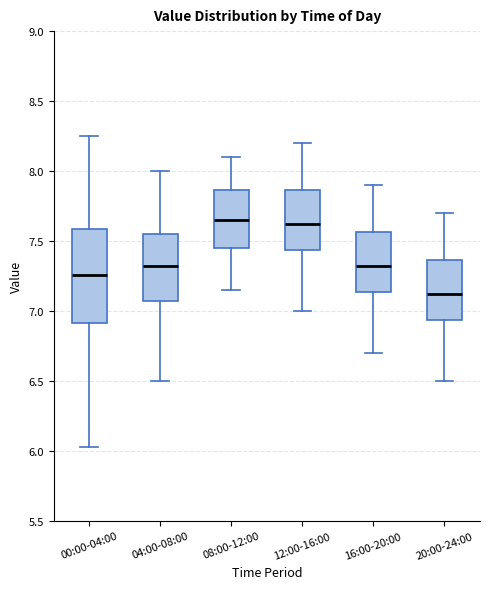

Reading left to right, transcribe this box plot: for each box, give where its median line is, the range the box spans, and where its two whiskers end, as read against the y-axis. The values are not printed on the chart, so give them approximately, as read against the axis.

00:00-04:00: median 7.25, box 6.90 to 7.60, whiskers 6.05 to 8.25
04:00-08:00: median 7.35, box 7.10 to 7.55, whiskers 6.50 to 8.00
08:00-12:00: median 7.65, box 7.45 to 7.85, whiskers 7.15 to 8.10
12:00-16:00: median 7.65, box 7.45 to 7.85, whiskers 7.00 to 8.20
16:00-20:00: median 7.35, box 7.15 to 7.55, whiskers 6.70 to 7.90
20:00-24:00: median 7.15, box 6.95 to 7.35, whiskers 6.50 to 7.70